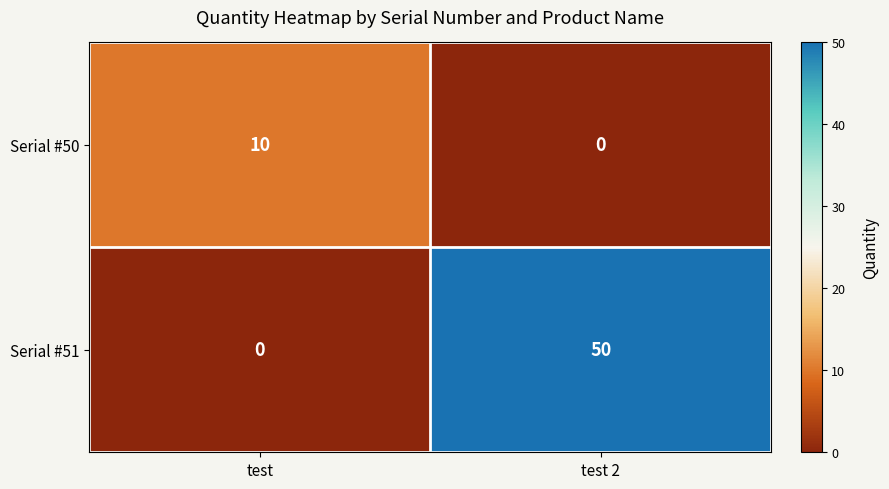

Which label corresponds to the largest value in the chart?

test 2